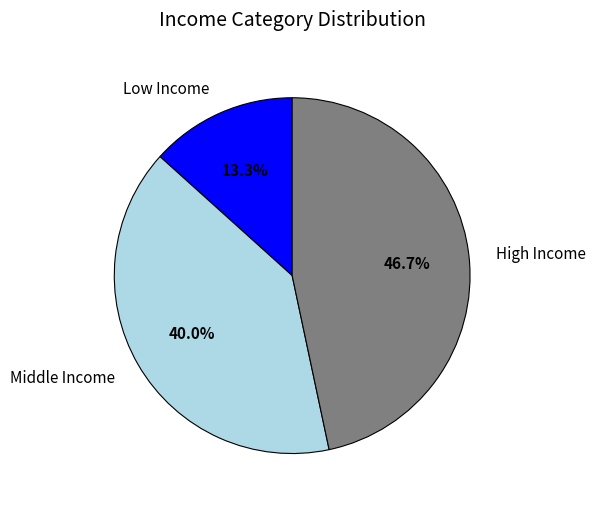

What is the largest slice in the pie chart?

High Income